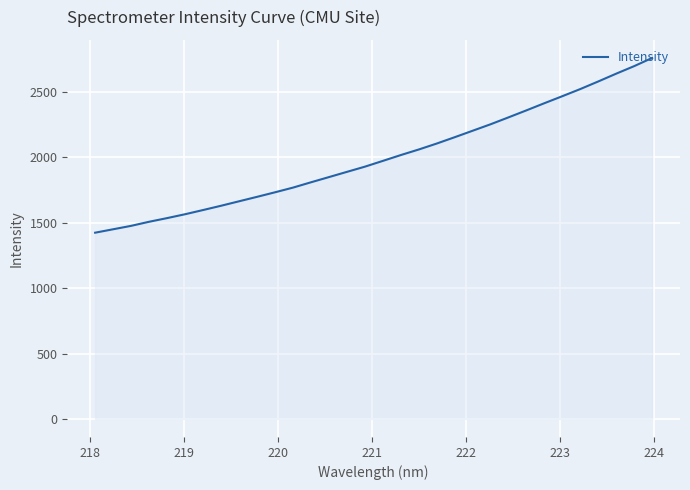

What is the difference between the maximum and minimum values?

1335.7